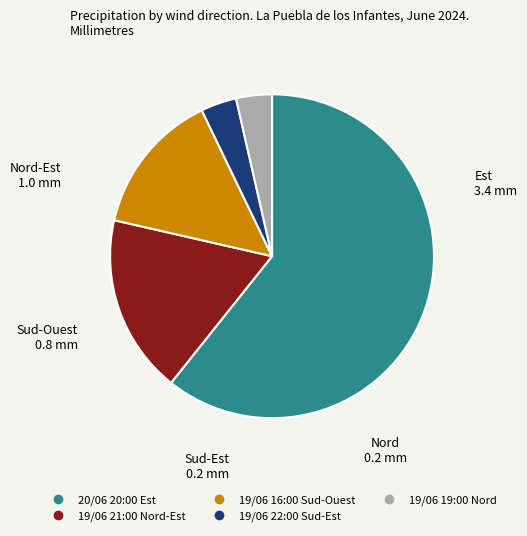

Between 19/06 19:00 Nord and 20/06 20:00 Est, which is larger?

20/06 20:00 Est